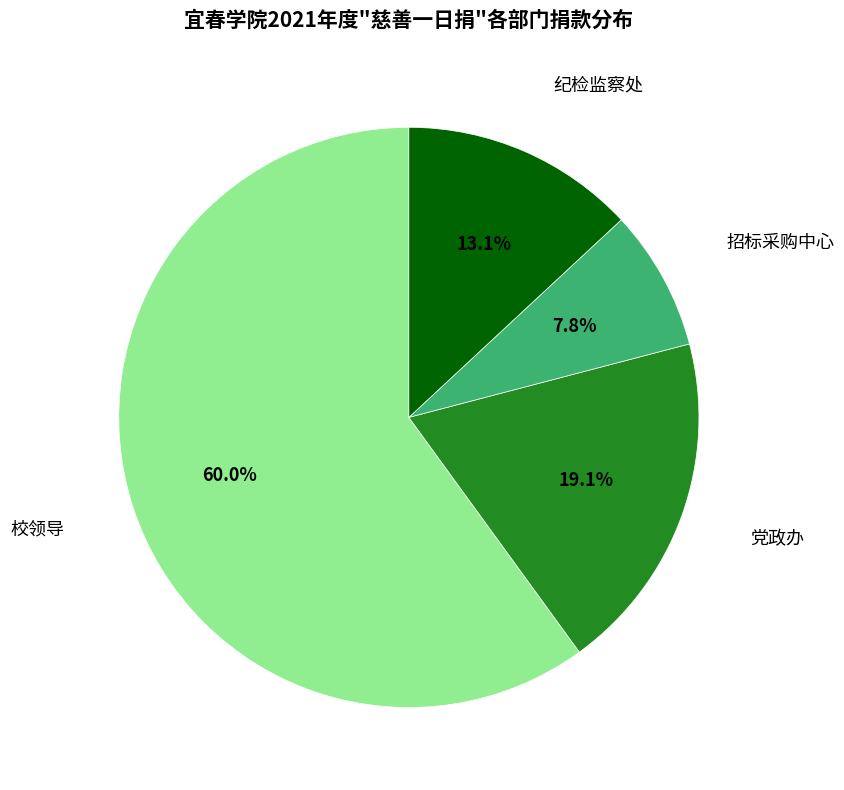

Is there any slice that represents more than half of the pie?

Yes